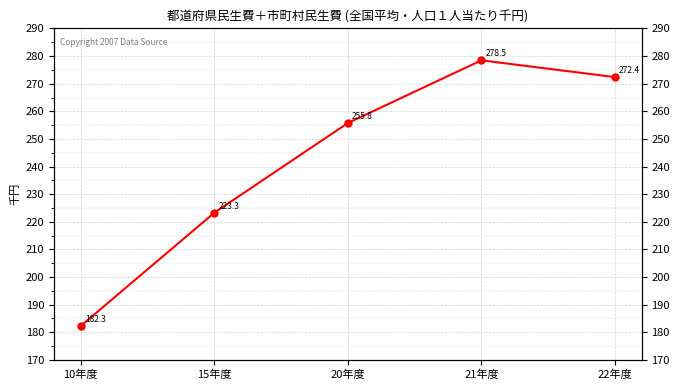

What is the sum of the values at 22年度 and 20年度?

528.2